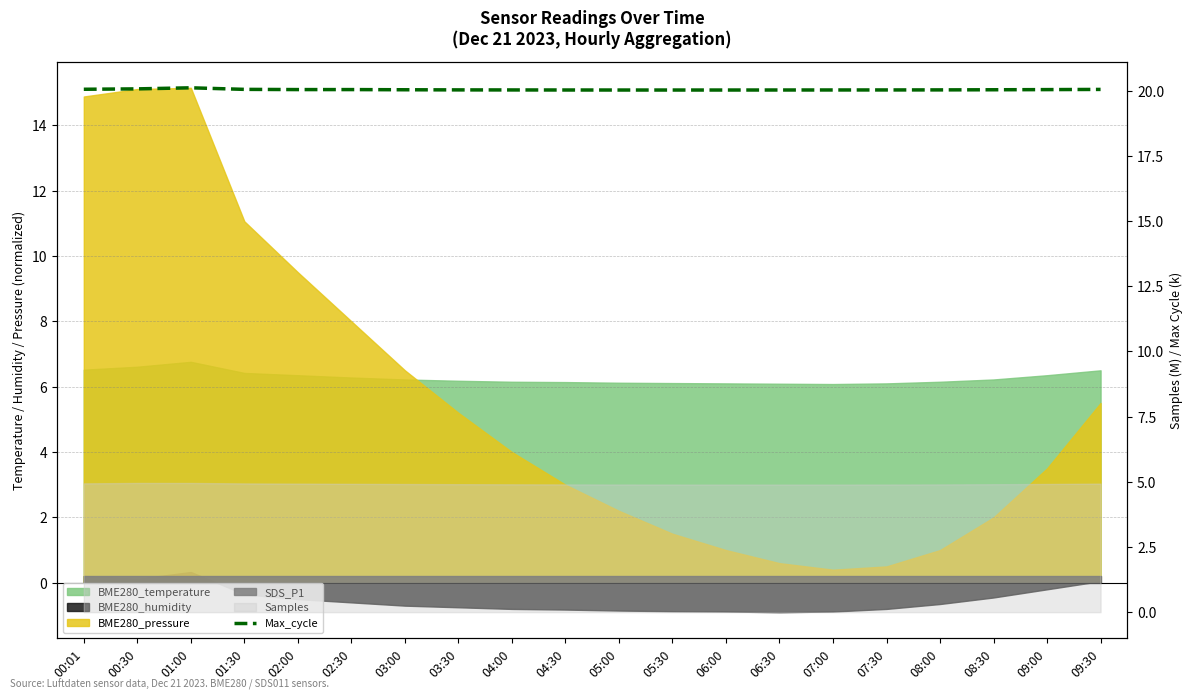

Does the chart display data point markers on the line(s)?

No